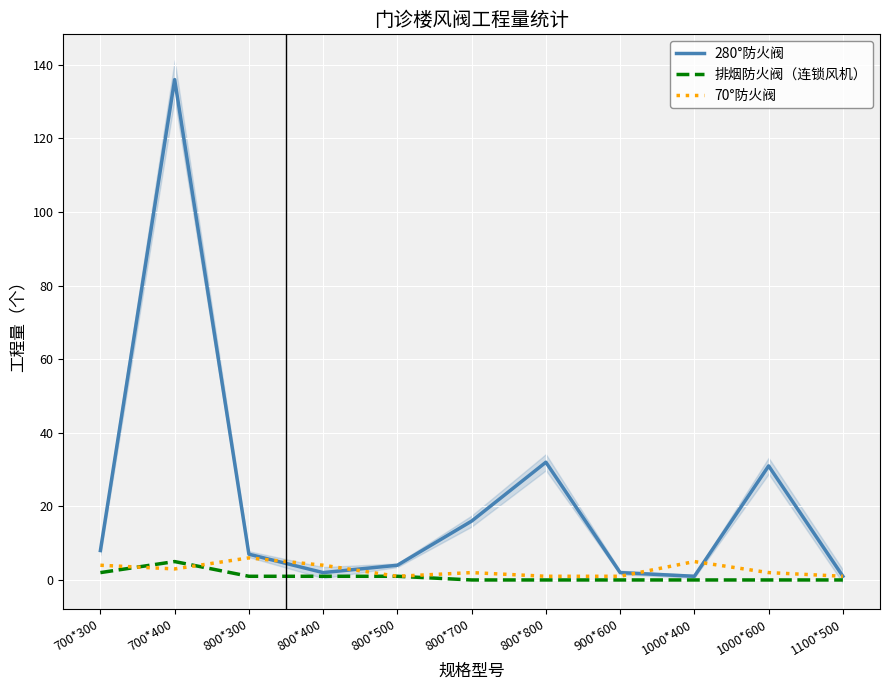

How many lines are shown in the chart?

3